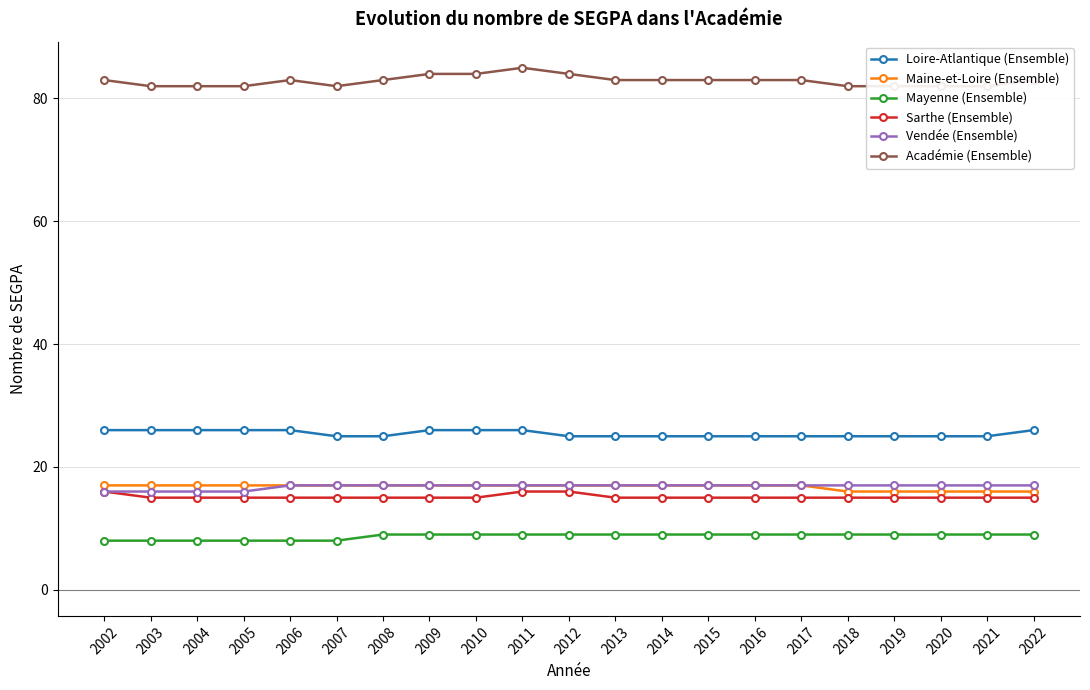

Rank the series by their maximum value, from highest to lowest.

Académie (Ensemble), Loire-Atlantique (Ensemble), Maine-et-Loire (Ensemble), Vendée (Ensemble), Sarthe (Ensemble), Mayenne (Ensemble)